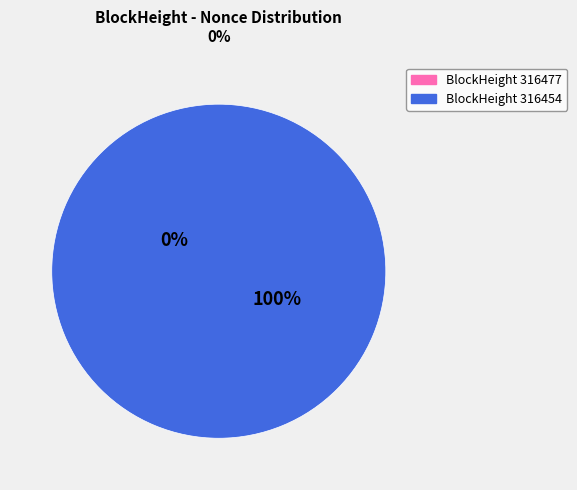

Is it true that 316454 is 99% of the pie?

False